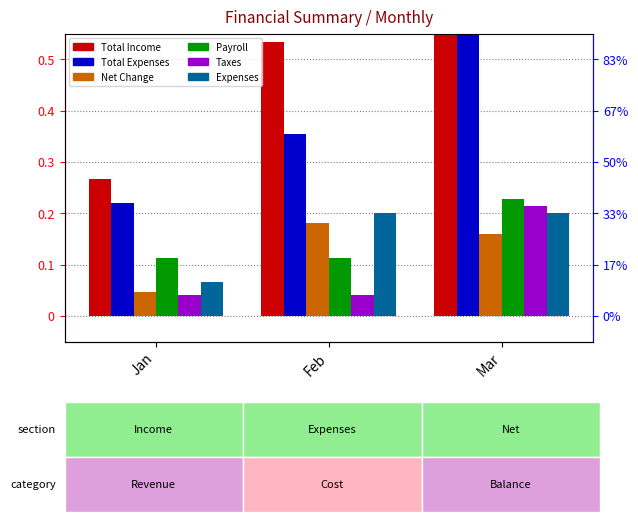

Does the chart contain any negative values?

No